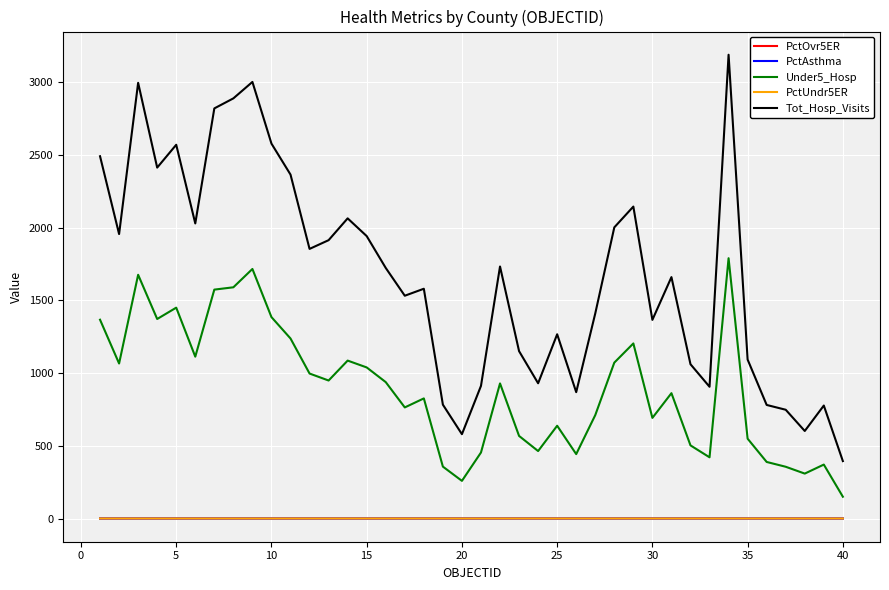

What is the average value of the PctUndr5ER series?

0.3